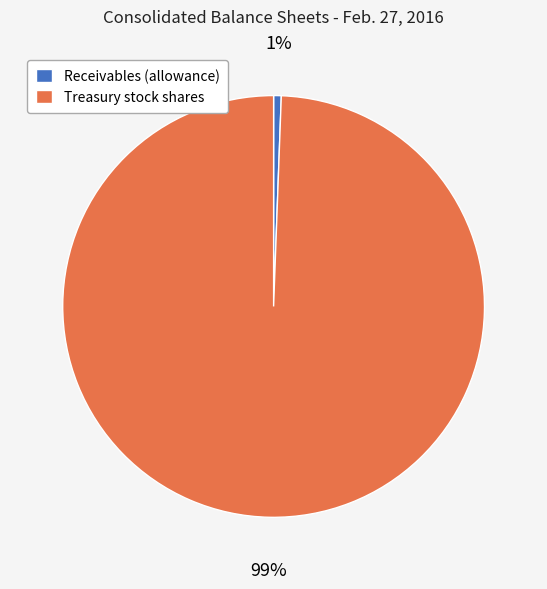

What is the largest slice in the pie chart?

Treasury stock shares